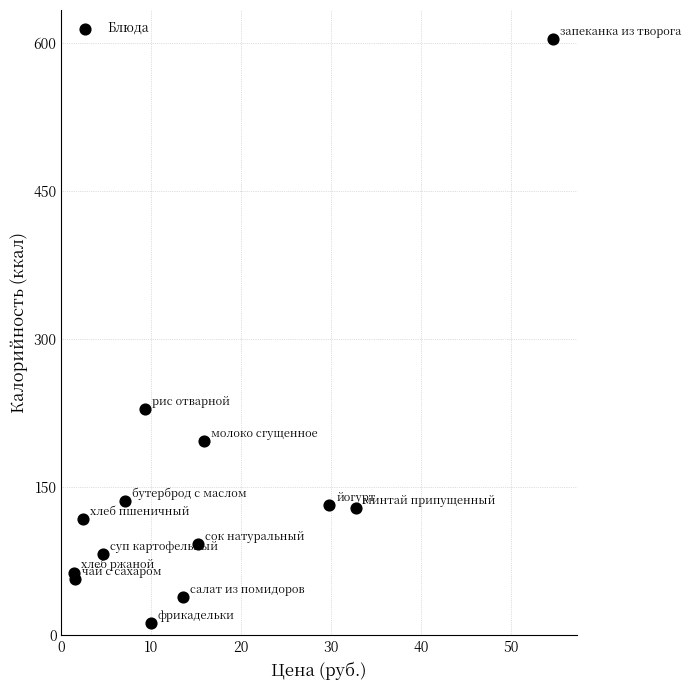

What is the range of X values (max minus min)?

53.3